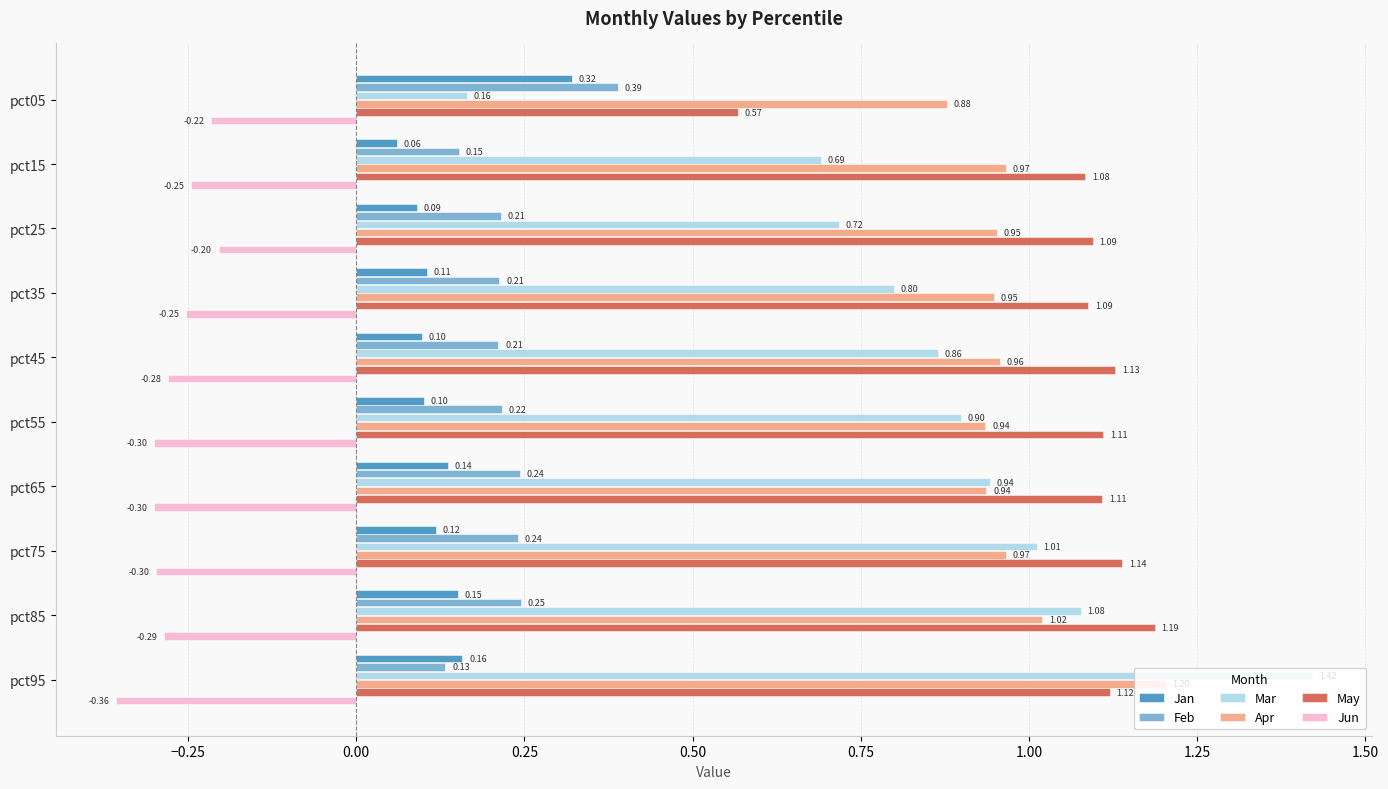

What is the spread (max minus min) of values at pct85?

1.5